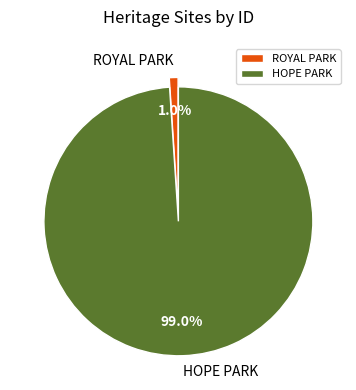

To the nearest percent, what is the average slice percentage?

50%